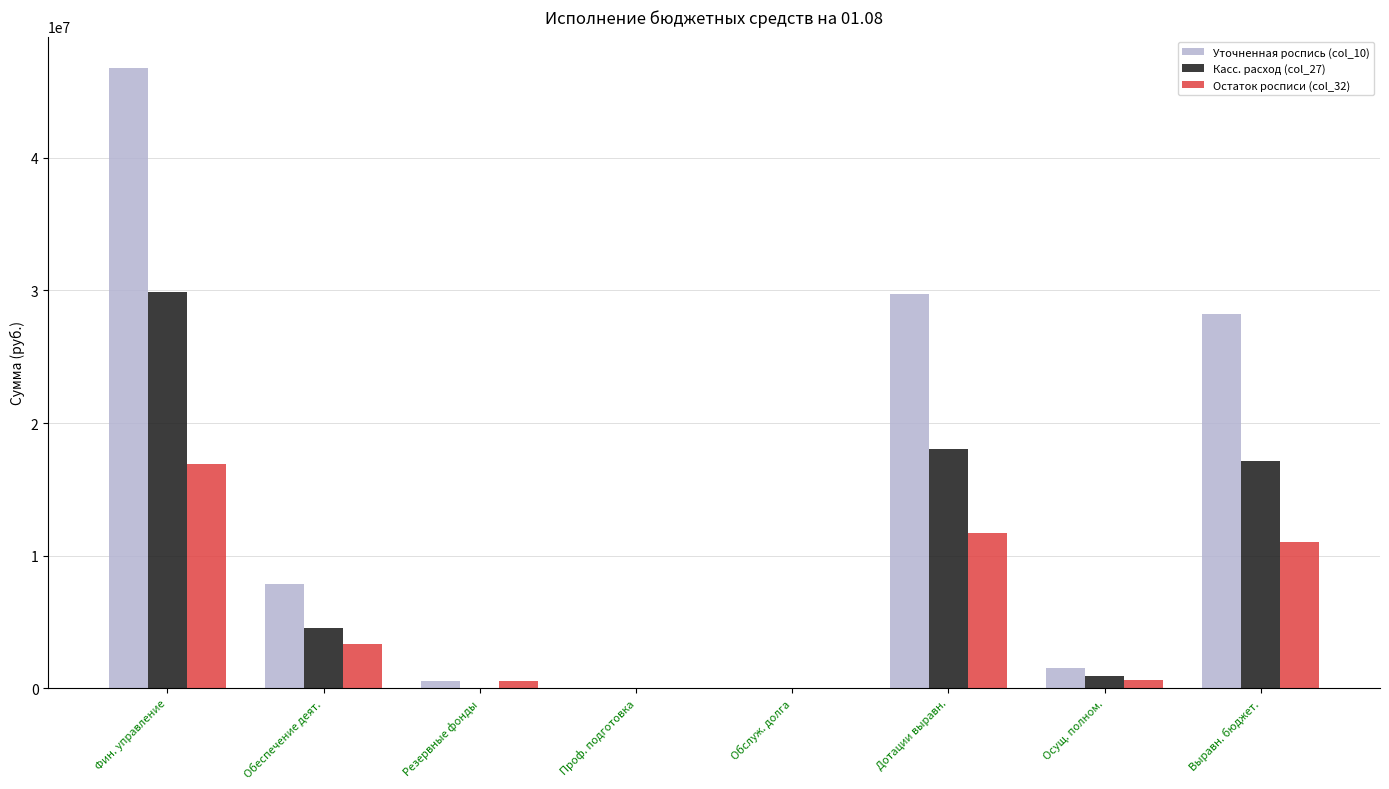

True or false: Касс. расход (col_27) has a value of 0.0 at Резервные фонды.

True